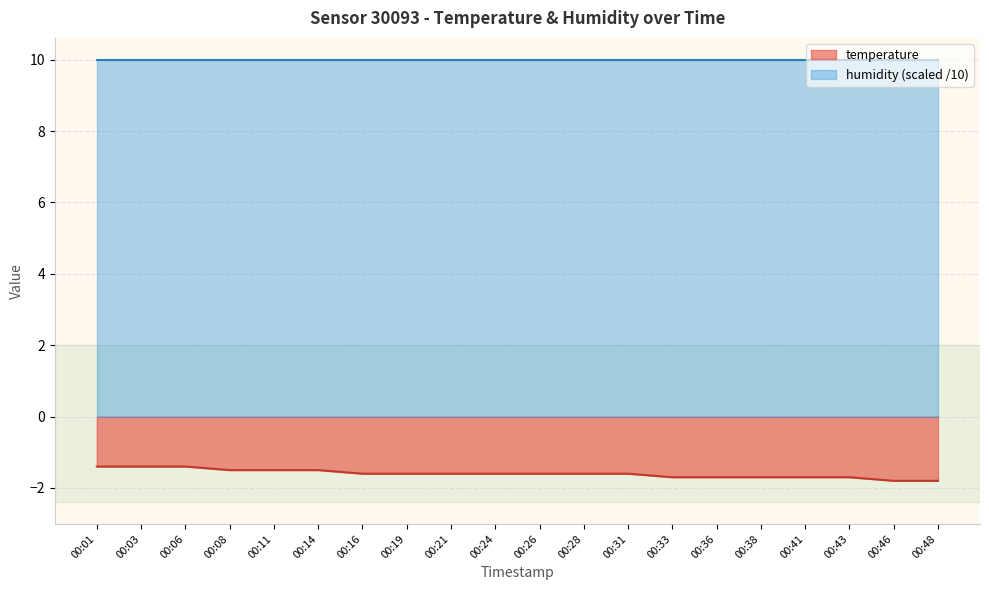

Which has a higher value, 00:03 or 00:14?

00:03